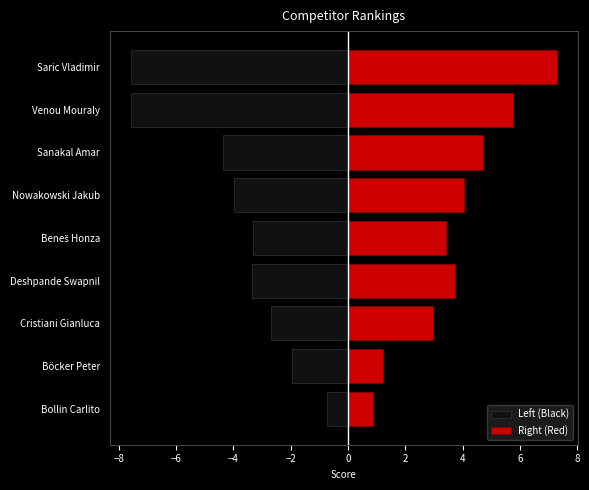

How many values in the Right (Red) series exceed 3?

6